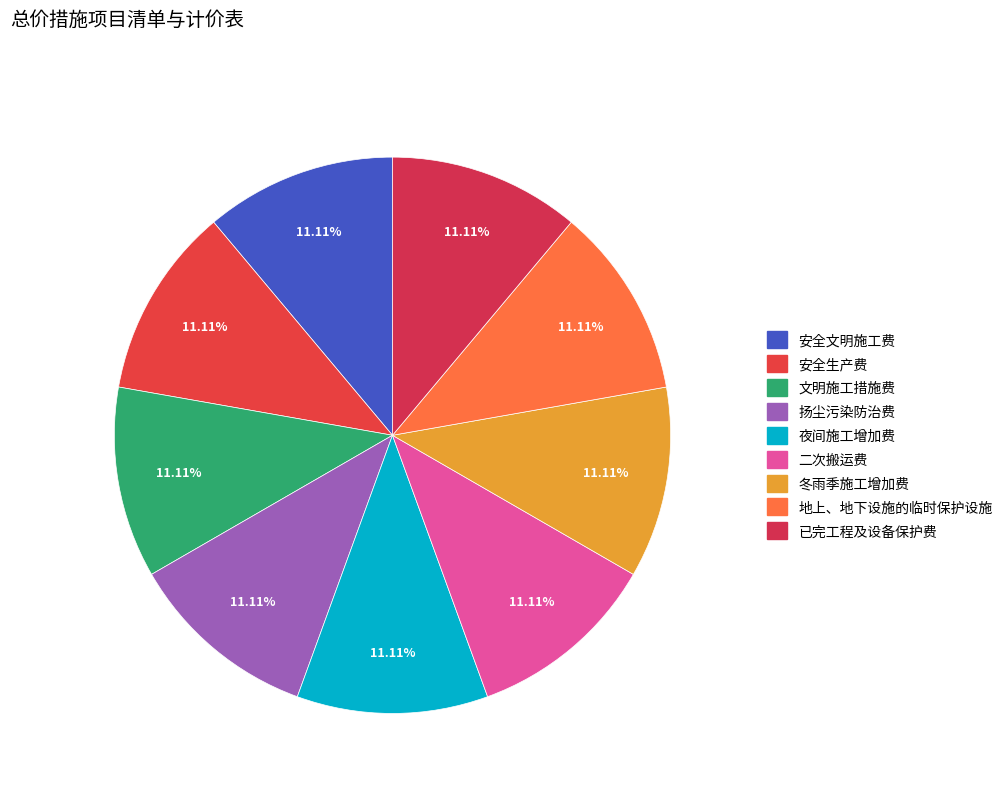

How many segments does this pie chart have?

9